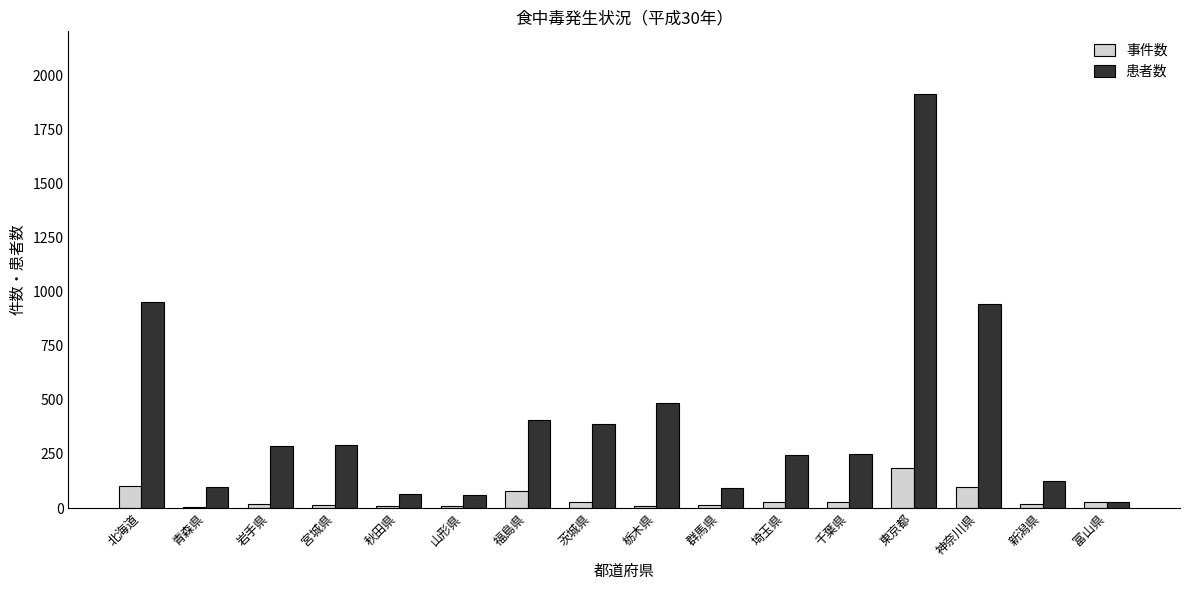

Between 栃木県 and 神奈川県, which series saw the biggest shift?

患者数